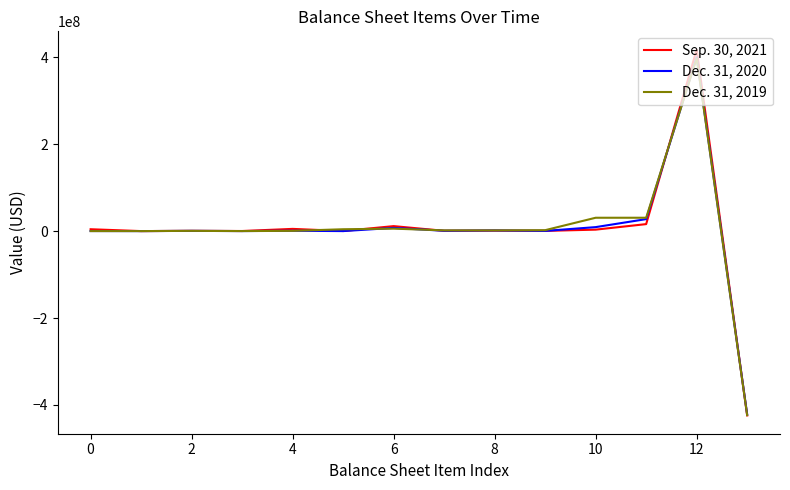

Which series has the largest range (max minus min)?

Sep. 30, 2021